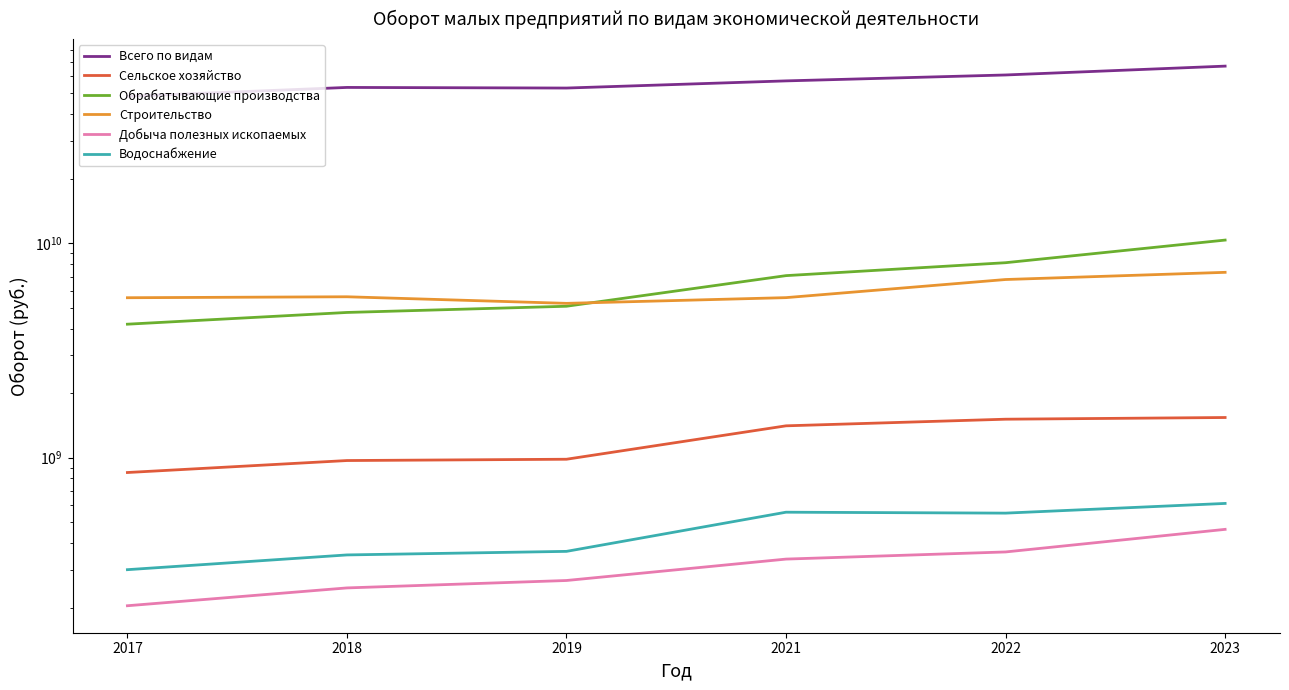

True or false: Сельское хозяйство and Всего по видам intersect in this chart.

False